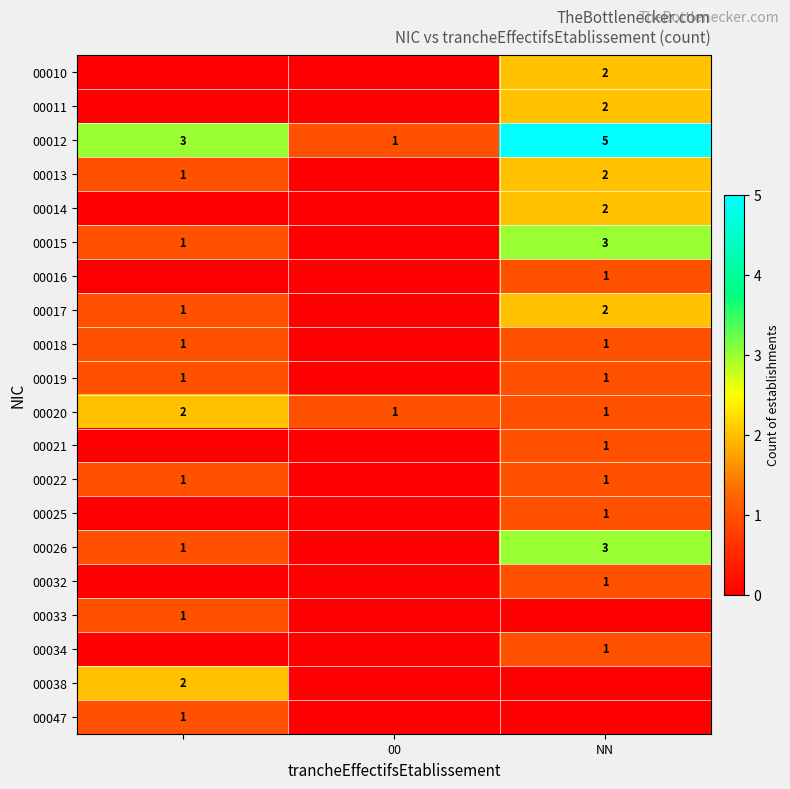

Is it true that 00034 equals 1 at NN?

True